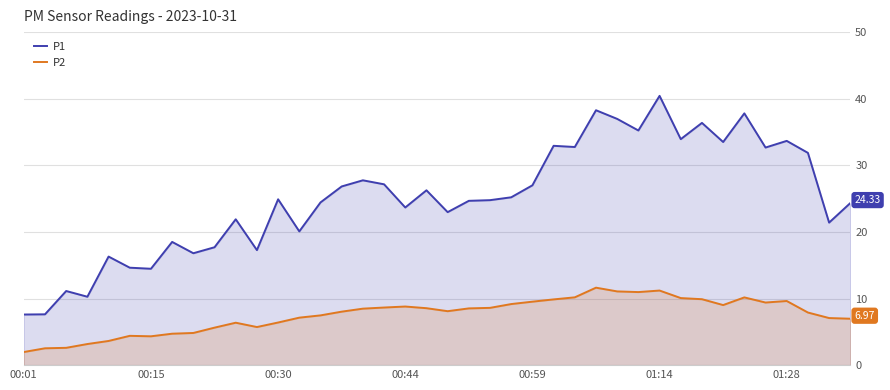

List the series in order of their overall mean, highest first.

P1, P2